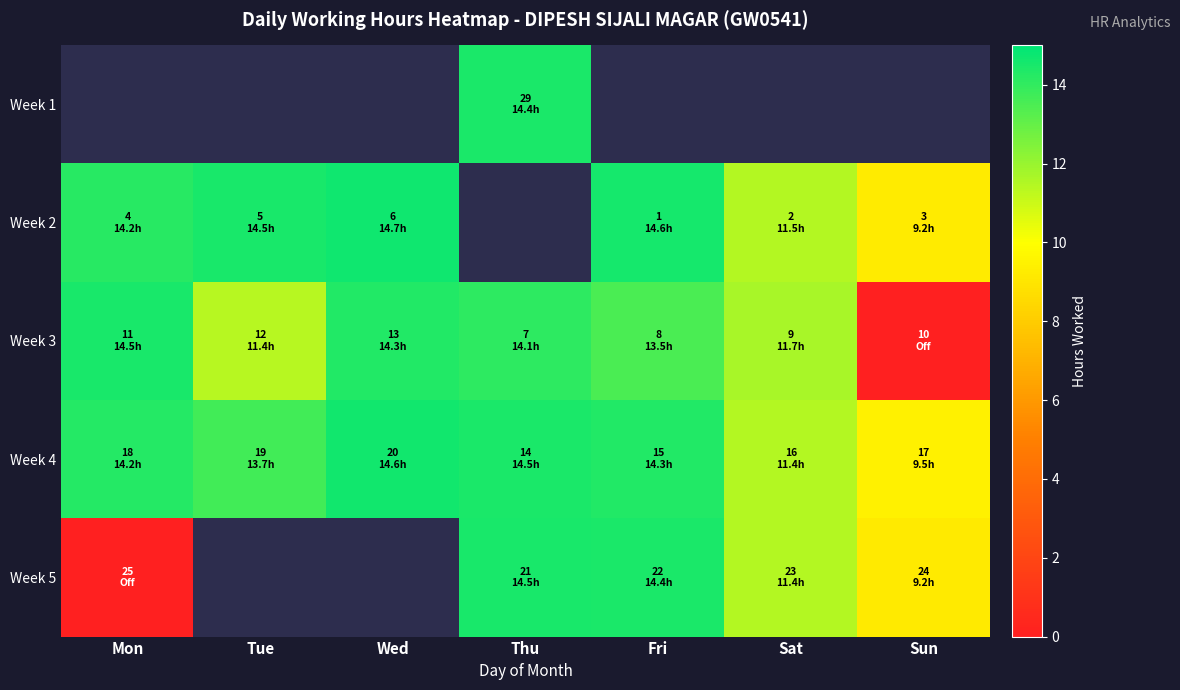

What is the difference between the maximum and second lowest values in the Week 4 series?

3.2